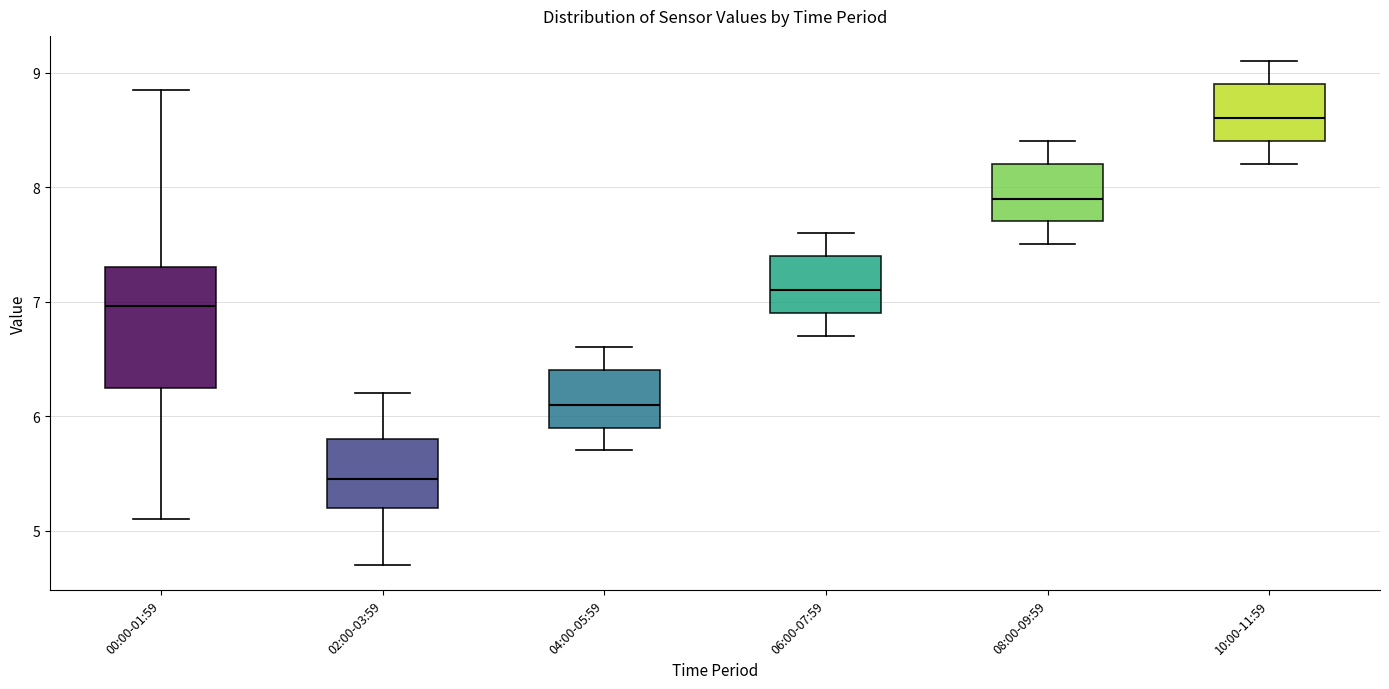

Reading left to right, read every box against the y-axis: the position of its median line, the range the box covers, and the ends of its whiskers. The values are not printed on the chart, so give them approximately, as read against the axis.

00:00-01:59: median 7.0, box 6.2 to 7.3, whiskers 5.1 to 8.9
02:00-03:59: median 5.5, box 5.2 to 5.8, whiskers 4.7 to 6.2
04:00-05:59: median 6.1, box 5.9 to 6.4, whiskers 5.7 to 6.6
06:00-07:59: median 7.1, box 6.9 to 7.4, whiskers 6.7 to 7.6
08:00-09:59: median 7.9, box 7.7 to 8.2, whiskers 7.5 to 8.4
10:00-11:59: median 8.6, box 8.4 to 8.9, whiskers 8.2 to 9.1